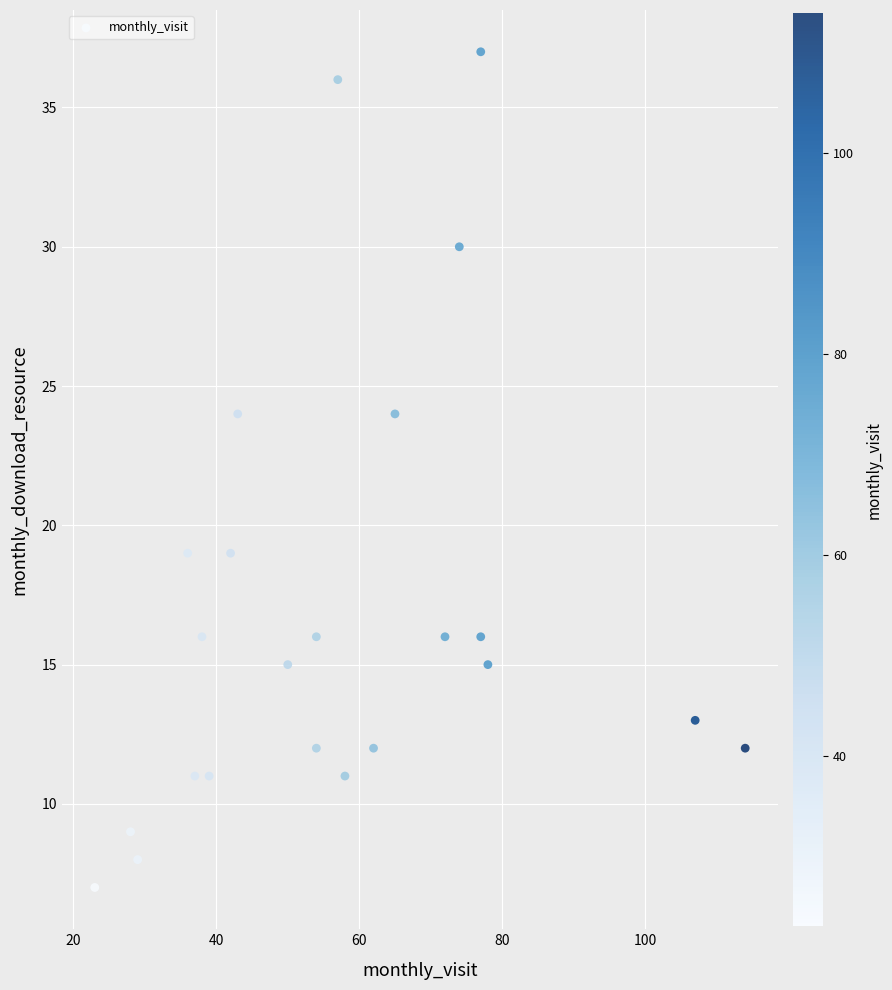

What is the range of Y values (max minus min)?

30